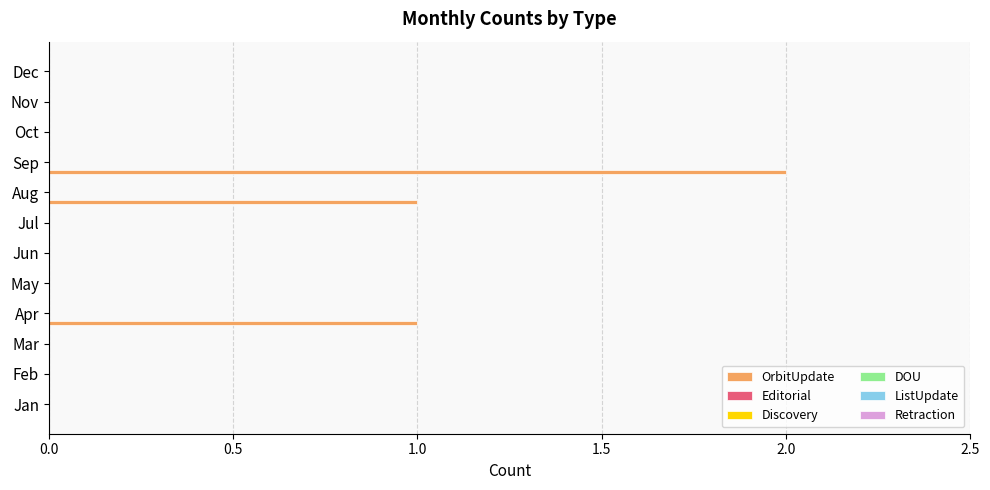

What is the sum of all values?

4